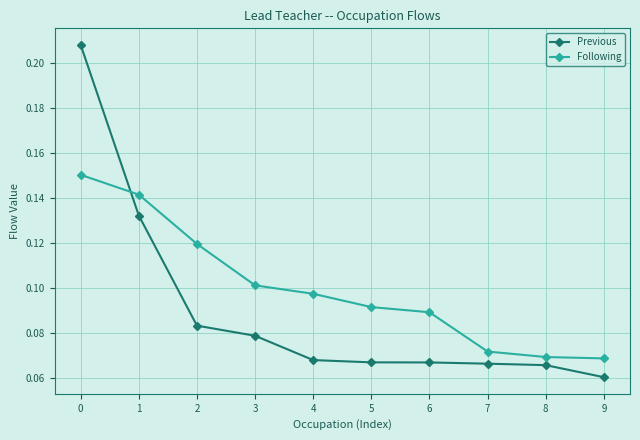

Does the chart have visible grid lines?

Yes